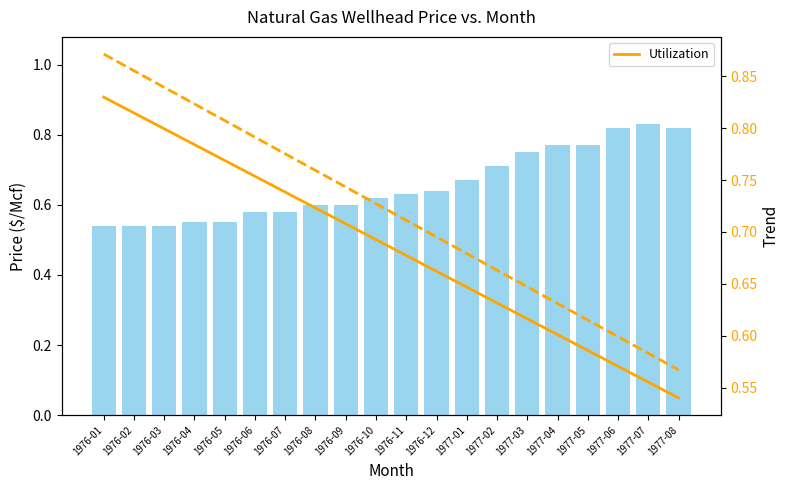

At which label is Utilization closest to 0?

1977-08